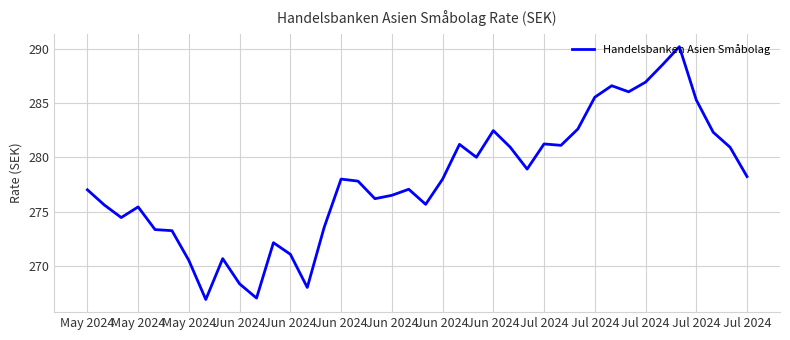

What is the greatest value displayed?

290.2